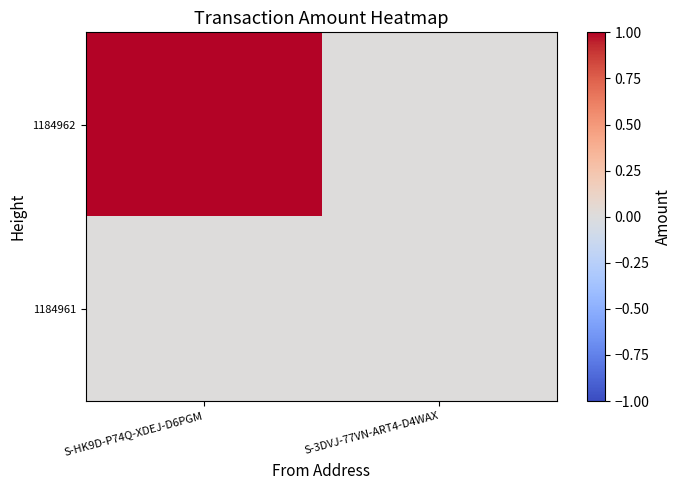

Reading right to left, what are all the values shown in this chart?

1184962: S-3DVJ-77VN-ART4-D4WAX=0.0	S-HK9D-P74Q-XDEJ-D6PGM=1.0
1184961: S-3DVJ-77VN-ART4-D4WAX=0.0	S-HK9D-P74Q-XDEJ-D6PGM=0.0